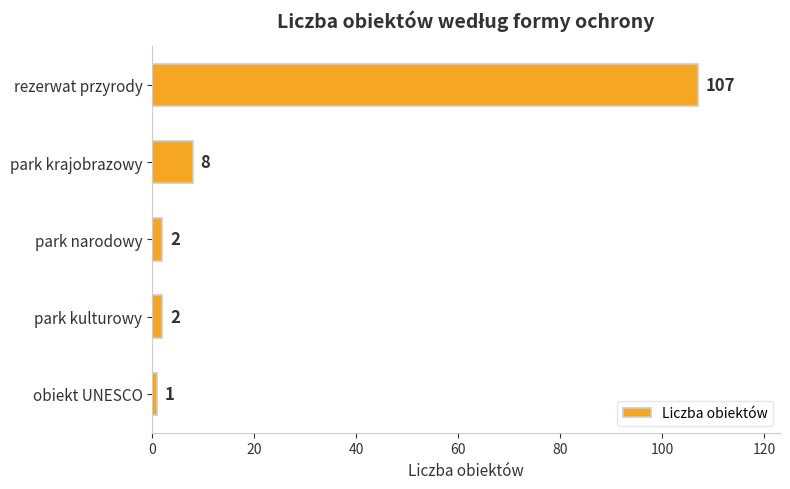

Is it true that the value at park kulturowy is 2?

True